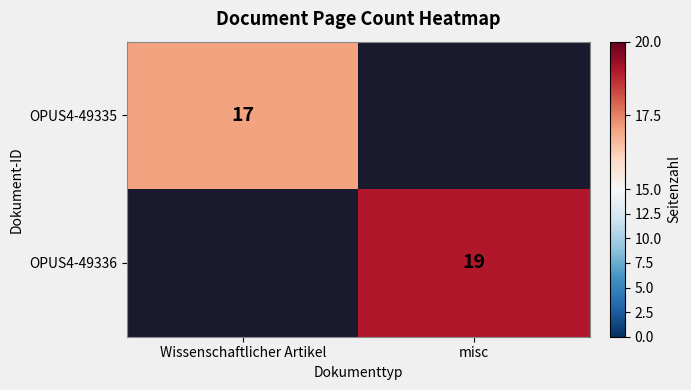

The value of OPUS4-49335 at Wissenschaftlicher Artikel is 17. True or false?

True